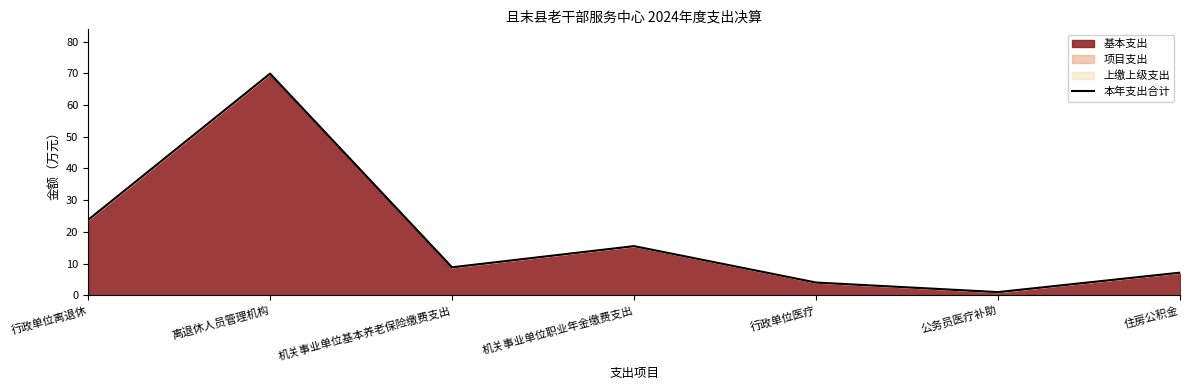

Between 离退休人员管理机构 and 机关事业单位职业年金缴费支出, which is larger?

离退休人员管理机构